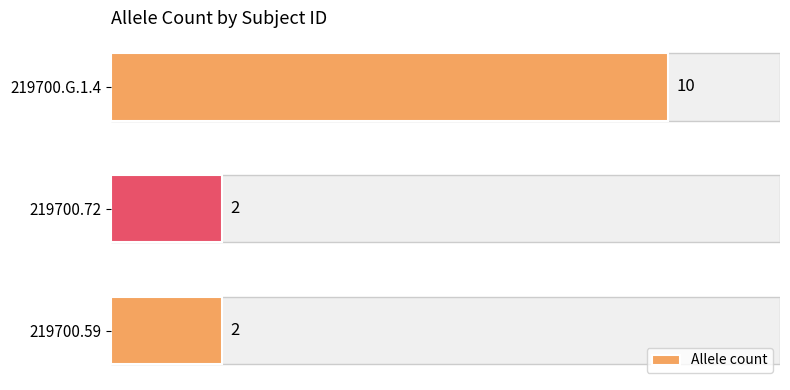

How many bars are there in total?

3